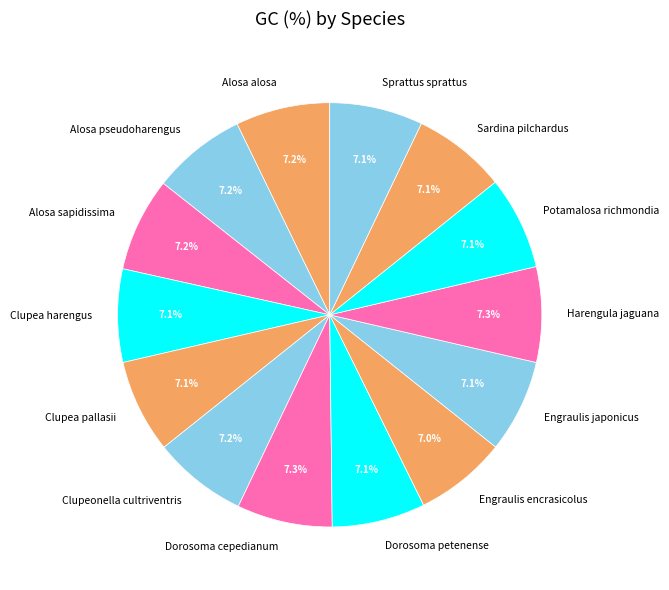

Approximately how many times larger is the value at Engraulis japonicus compared to Dorosoma cepedianum?

1.0